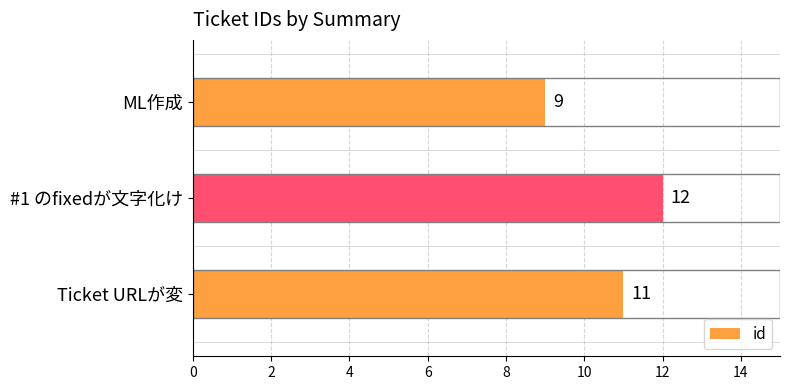

Are the bars grouped side by side (vs. stacked)?

No